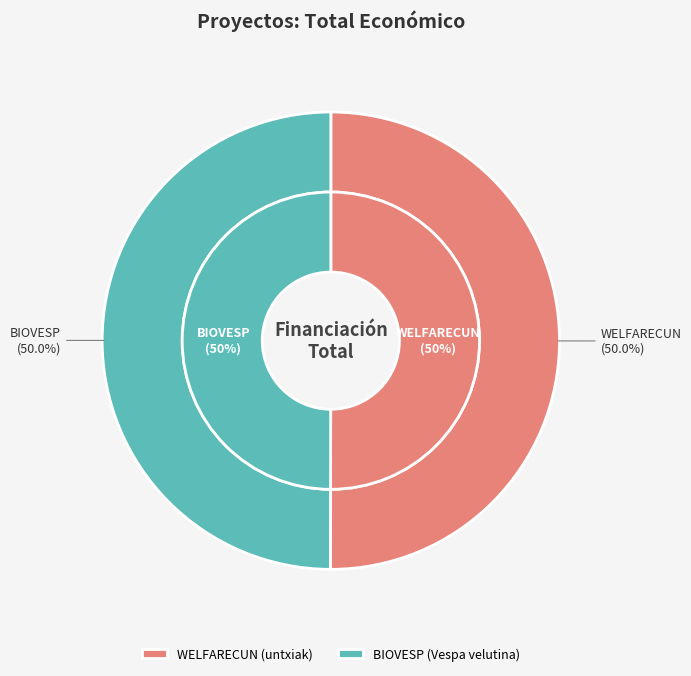

To the nearest percent, what portion does WELFARECUN (untxiak) represent?

50%